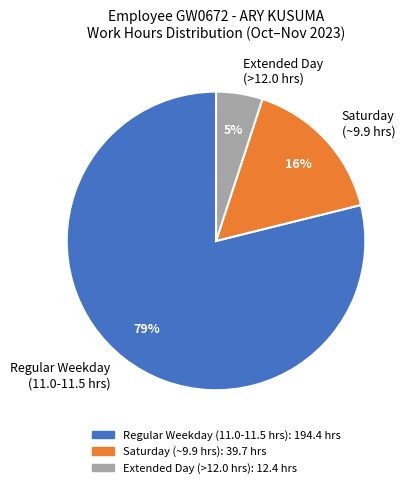

How many slices are in this pie chart?

3